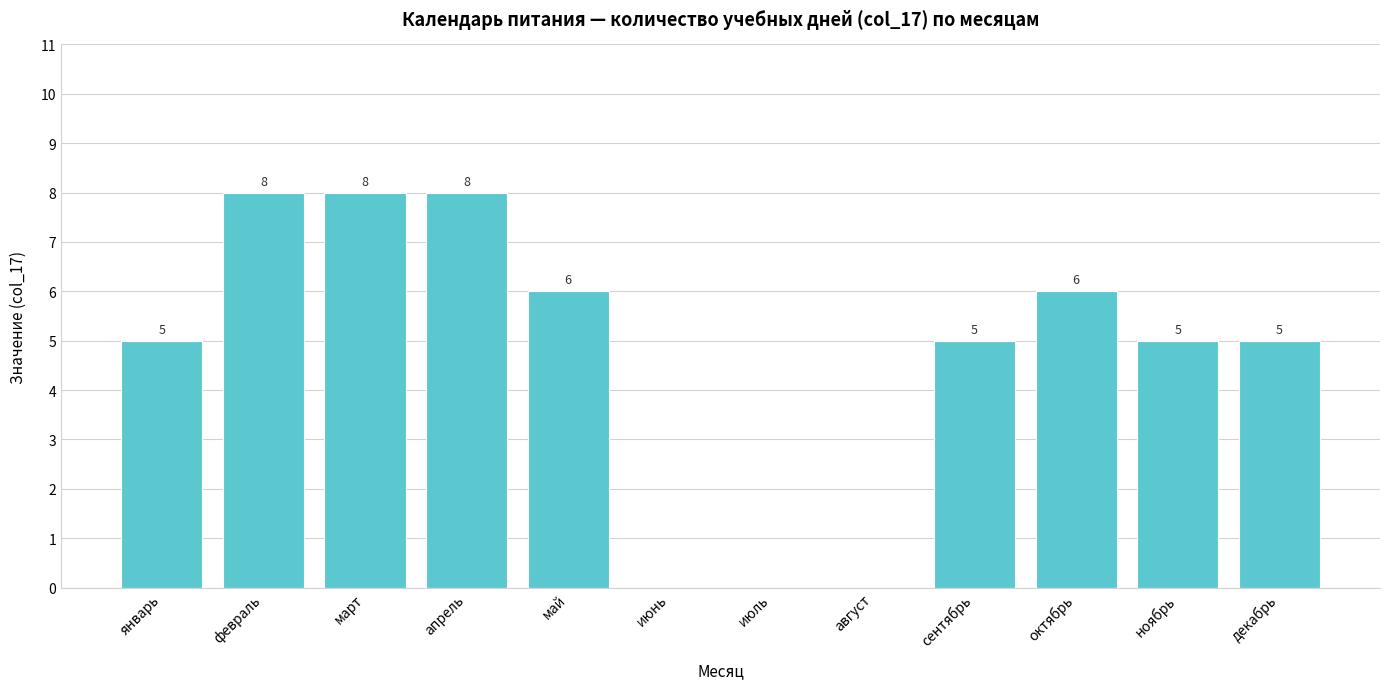

What is the greatest value displayed?

8